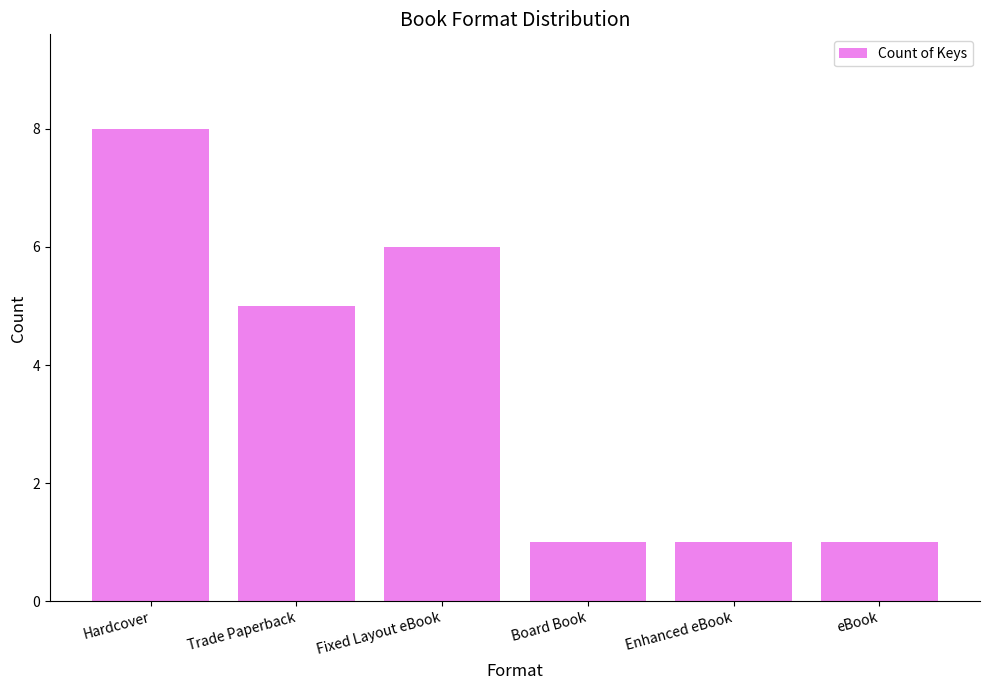

What position from the right is Board Book?

3